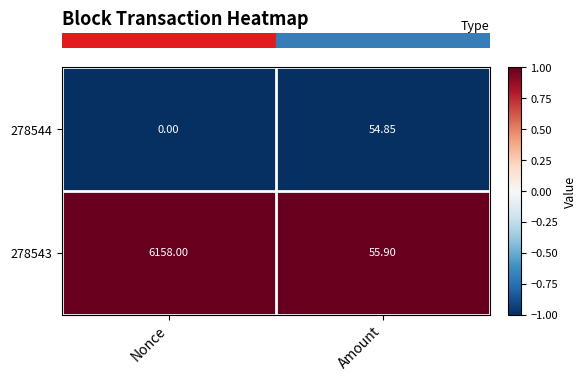

Which label corresponds to the smallest value in the chart?

Nonce